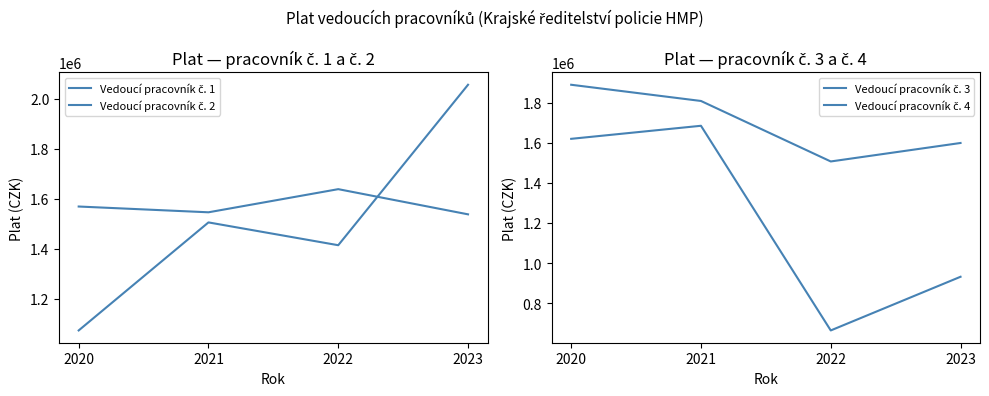

True or false: Vedoucí pracovník č. 2 and Vedoucí pracovník č. 3 intersect in this chart.

True